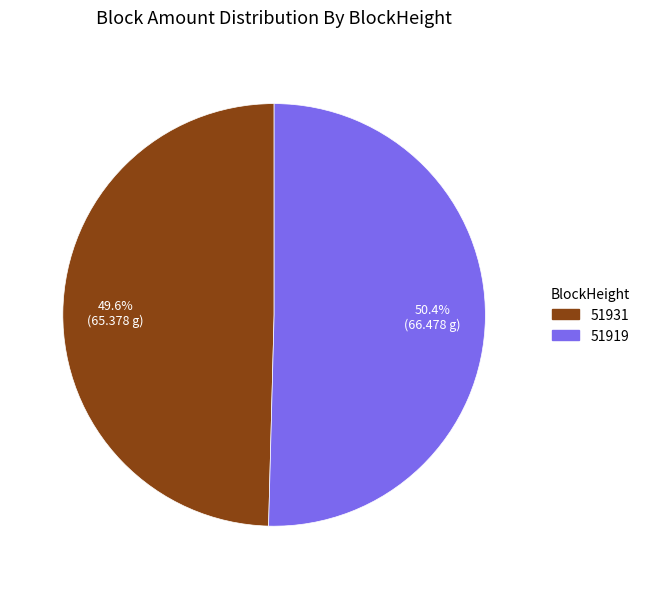

To the nearest percent, what is the average slice percentage?

50%